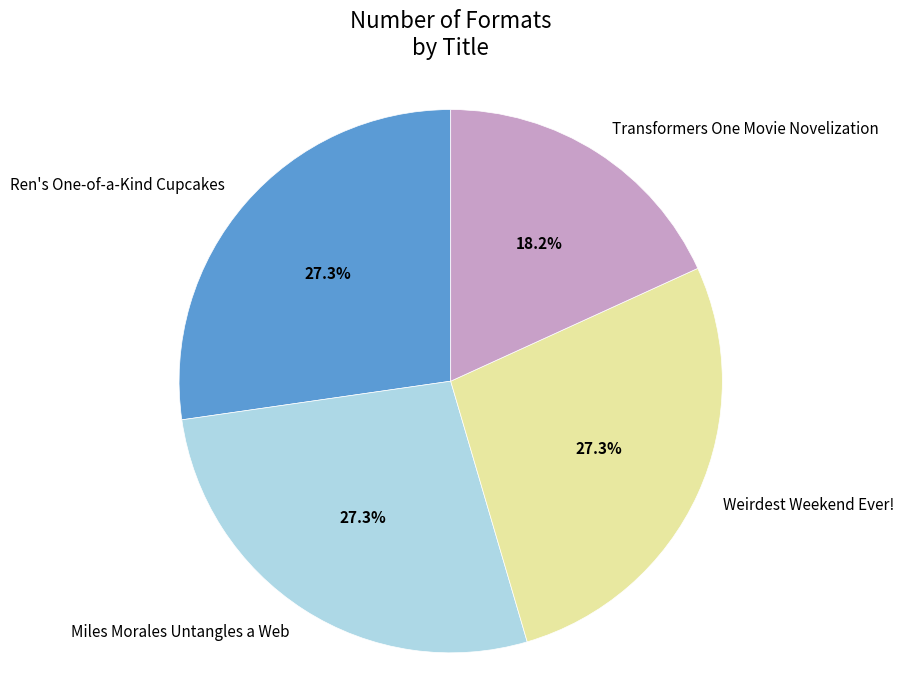

Does any single category account for the majority?

No